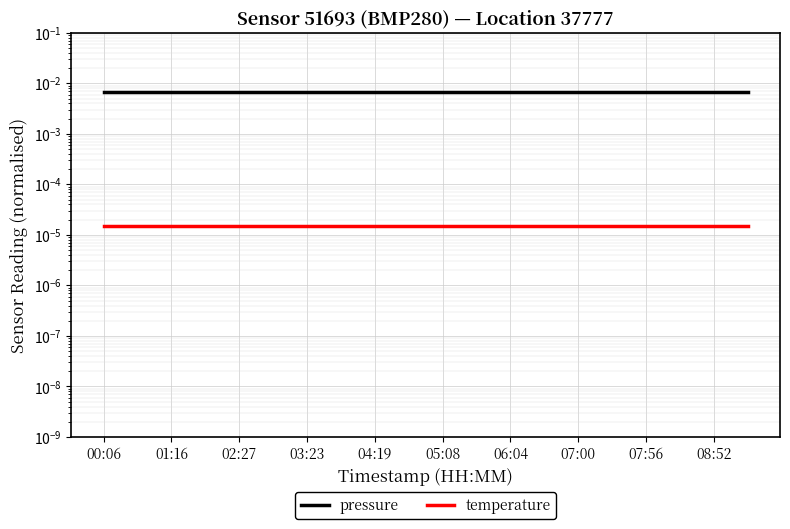

Is this an area chart (filled region under the line)?

No